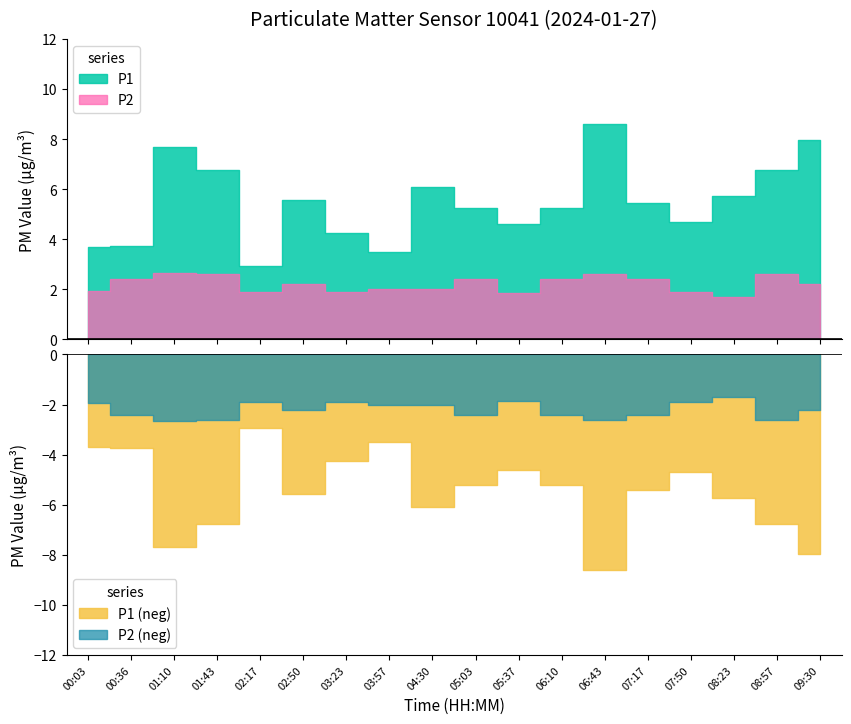

Which series has the widest spread of values?

P1